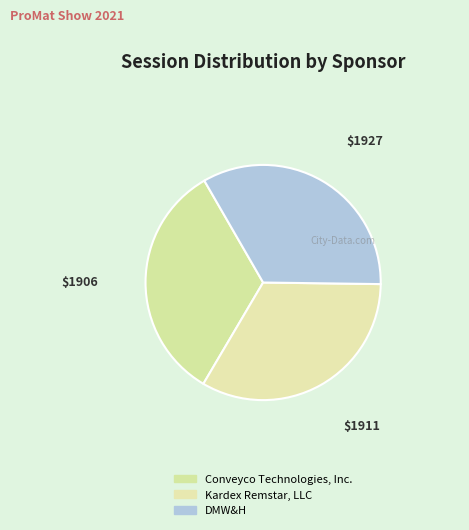

Which has a higher value, Conveyco Technologies, Inc. or Kardex Remstar, LLC?

Kardex Remstar, LLC